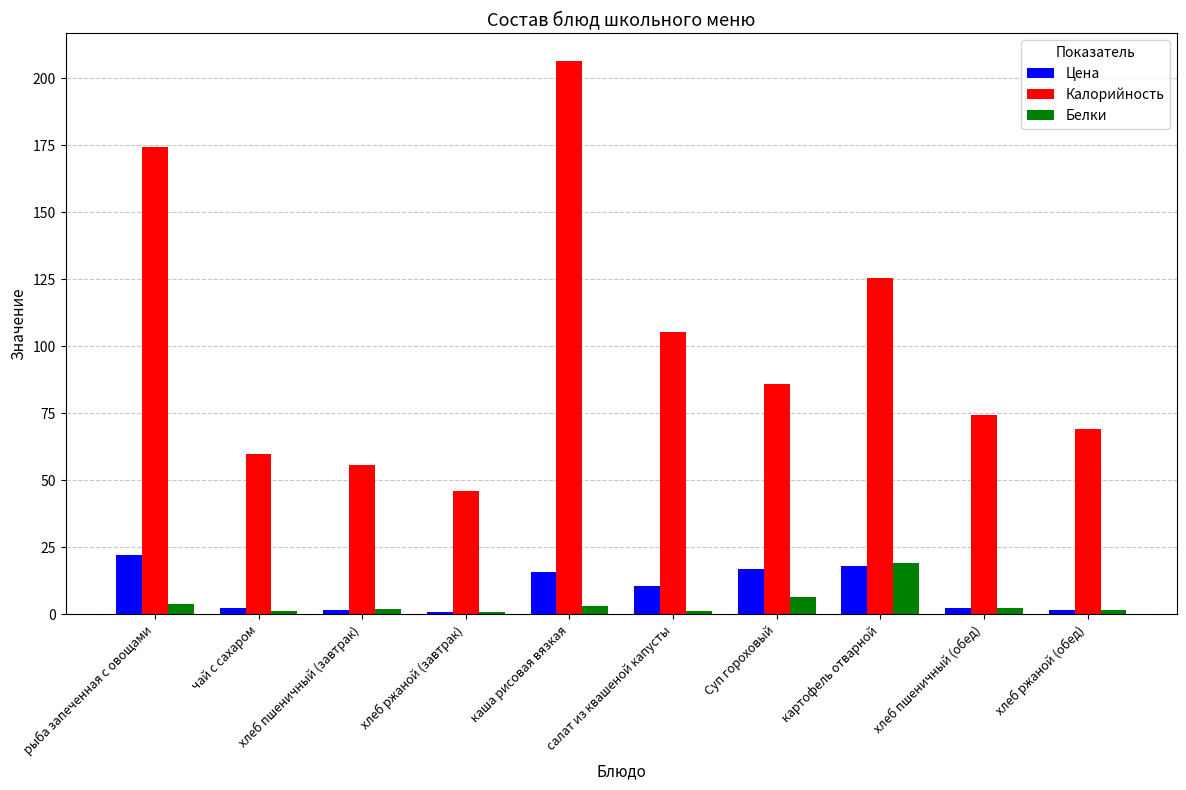

What is the label of the 10th bar from the left?

хлеб ржаной (обед)